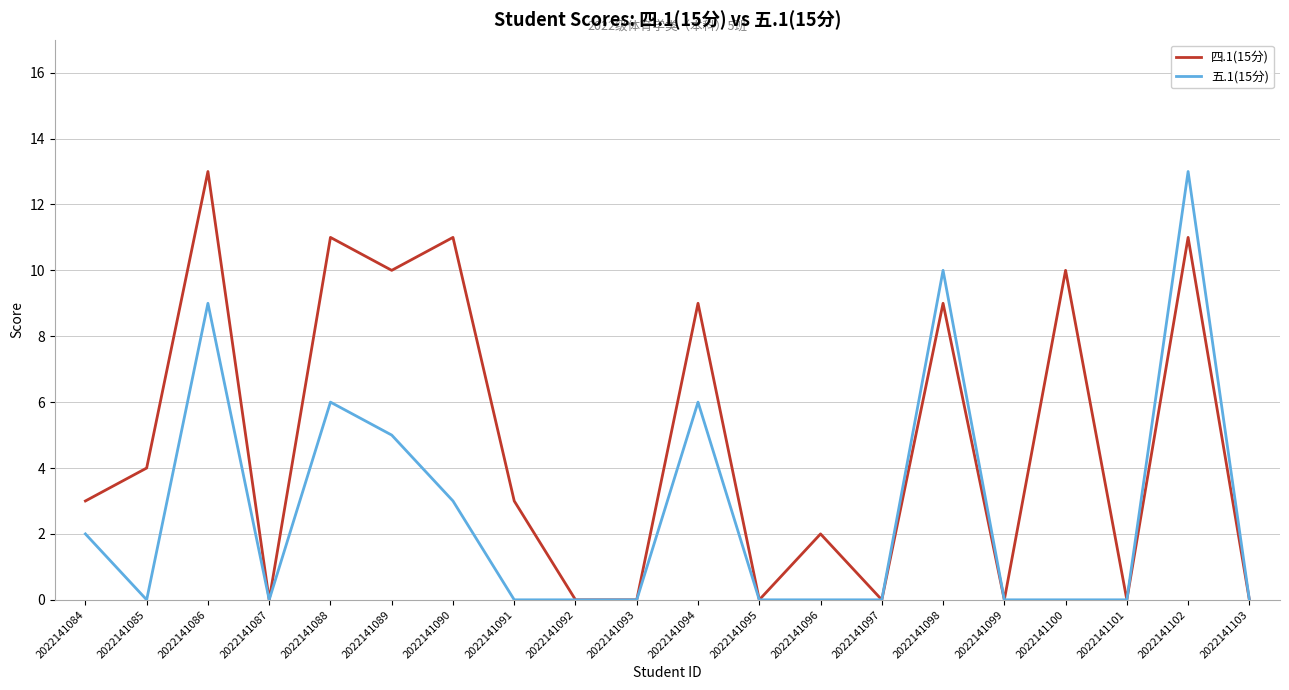

Reading right to left, list all the values displayed in this chart.

四.1(15分): 2022141103=0	2022141102=11	2022141101=0	2022141100=10	2022141099=0	2022141098=9	2022141097=0	2022141096=2	2022141095=0	2022141094=9	2022141093=0	2022141092=0	2022141091=3	2022141090=11	2022141089=10	2022141088=11	2022141087=0	2022141086=13	2022141085=4	2022141084=3
五.1(15分): 2022141103=0	2022141102=13	2022141101=0	2022141100=0	2022141099=0	2022141098=10	2022141097=0	2022141096=0	2022141095=0	2022141094=6	2022141093=0	2022141092=0	2022141091=0	2022141090=3	2022141089=5	2022141088=6	2022141087=0	2022141086=9	2022141085=0	2022141084=2